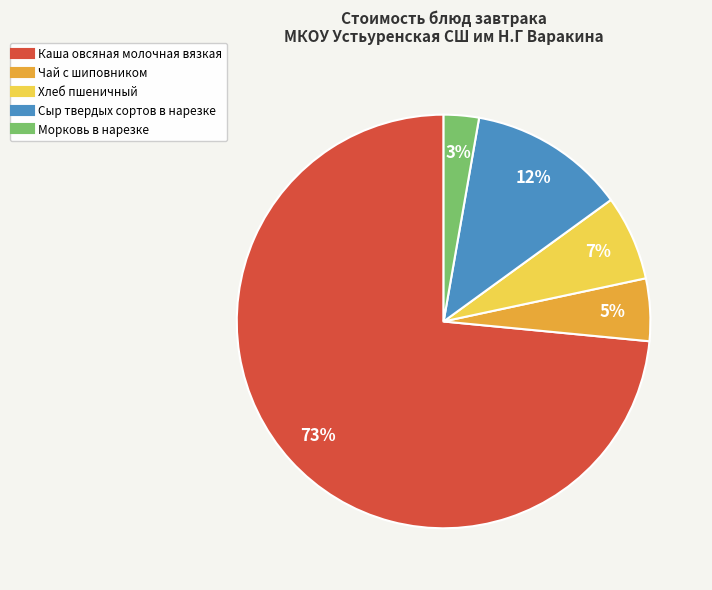

Is it true that Морковь в нарезке is 9% of the pie?

False